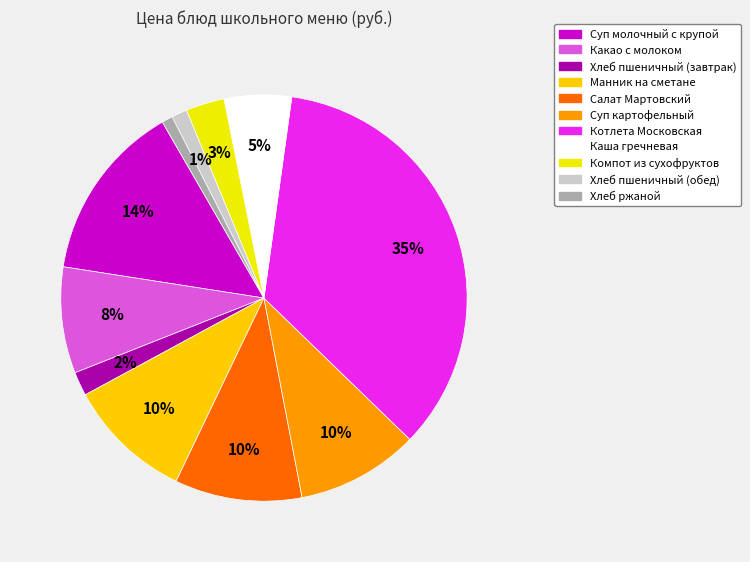

Count the number of slices in the pie.

11